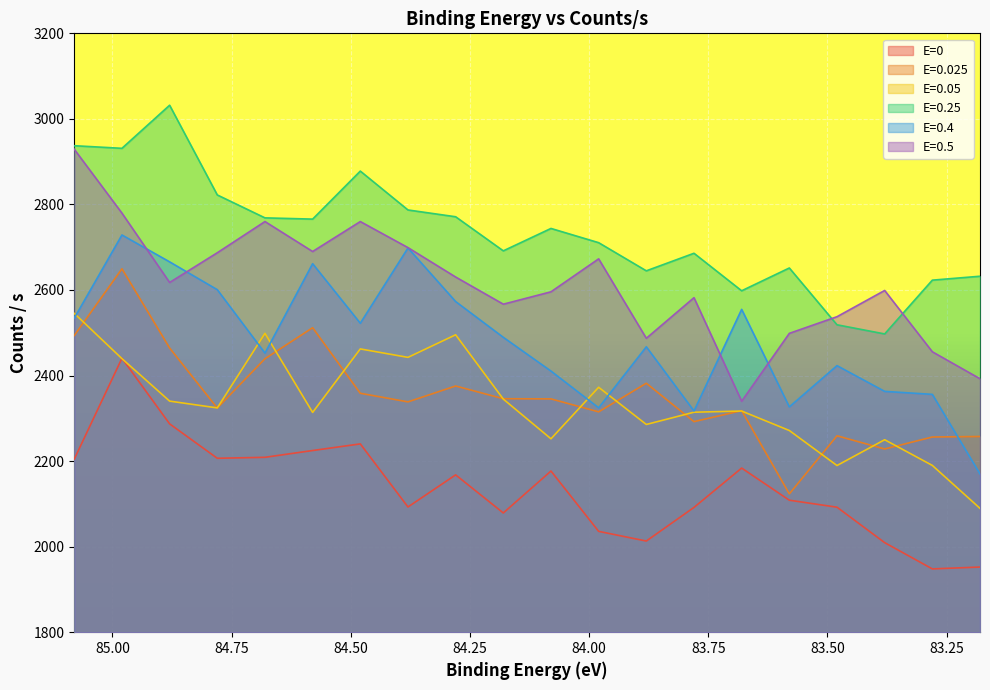

What is the difference between the 0.5 values at 84.38 and 85.08?

229.9